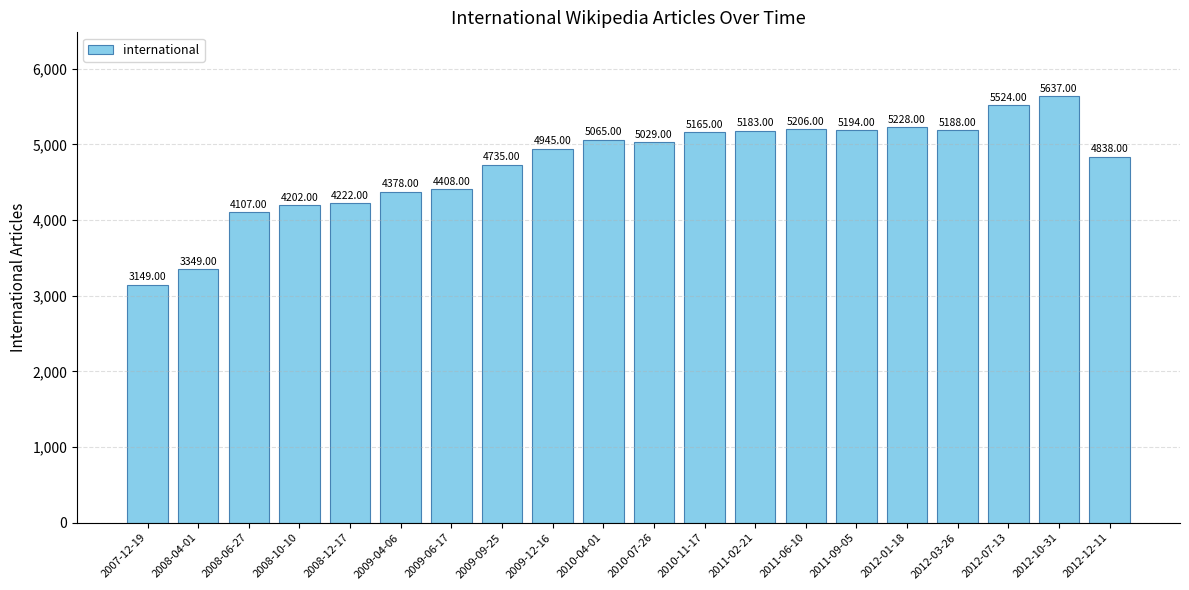

Reading left to right, extract all data points from this chart.

2007-12-19=3149	2008-04-01=3349	2008-06-27=4107	2008-10-10=4202	2008-12-17=4222	2009-04-06=4378	2009-06-17=4408	2009-09-25=4735	2009-12-16=4945	2010-04-01=5065	2010-07-26=5029	2010-11-17=5165	2011-02-21=5183	2011-06-10=5206	2011-09-05=5194	2012-01-18=5228	2012-03-26=5188	2012-07-13=5524	2012-10-31=5637	2012-12-11=4838